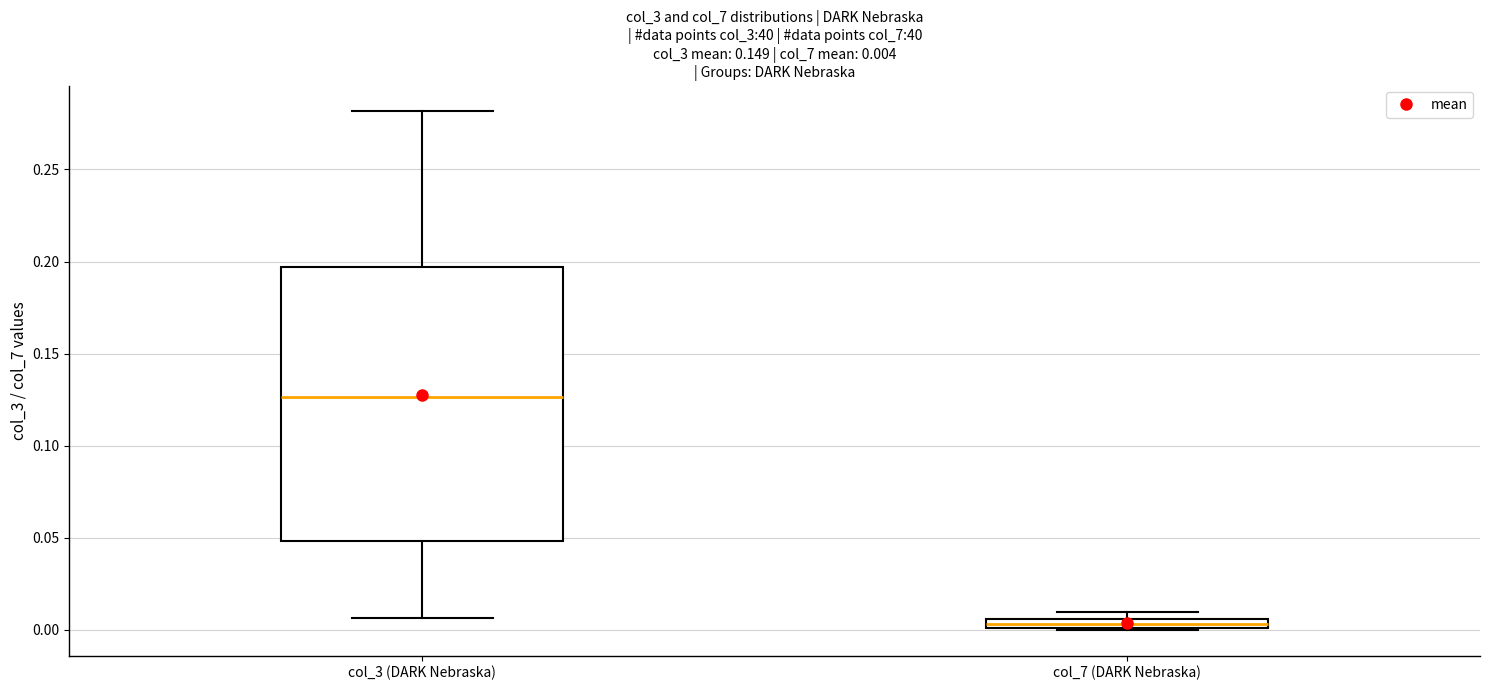

Comparing the boxes themselves (not the whiskers), which one is the tallest?

col_3 (DARK Nebraska)